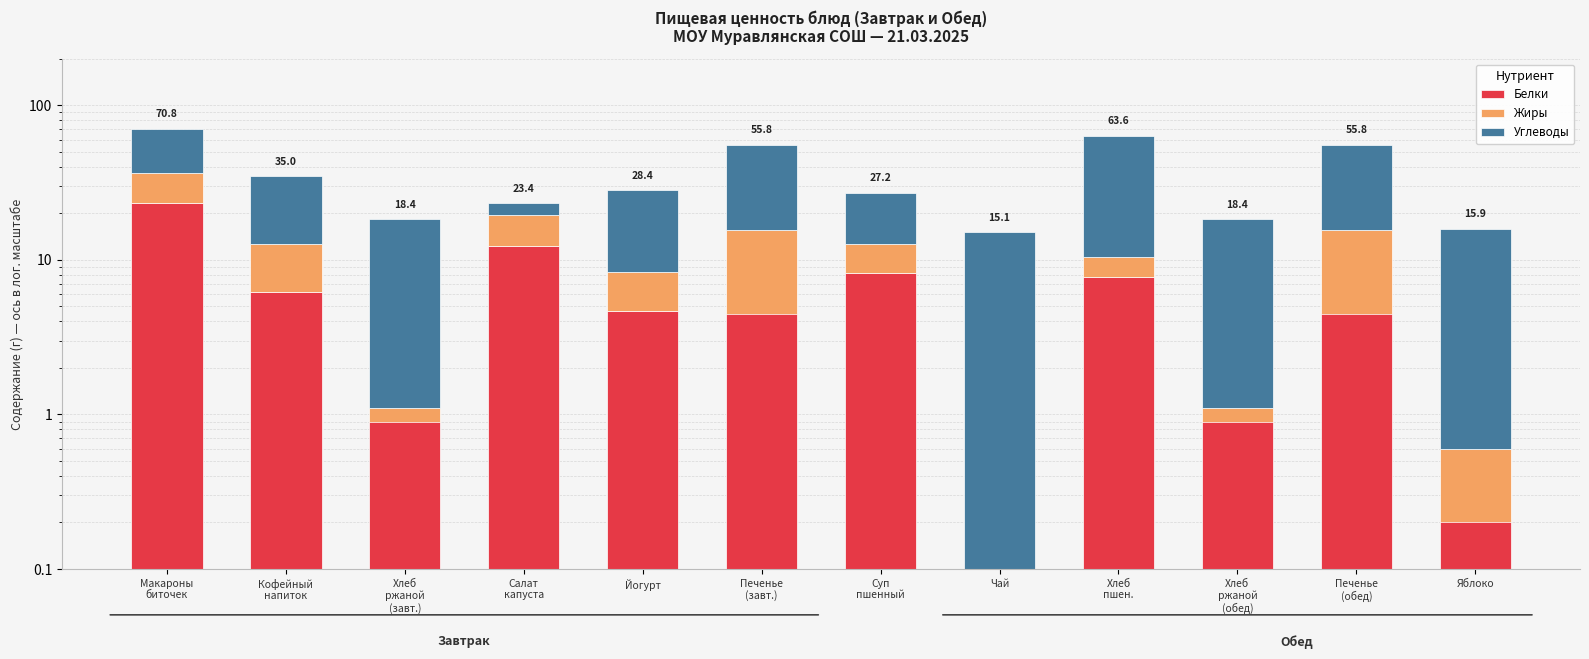

What value does the Углеводы series have at Хлеб
пшен.?

53.2